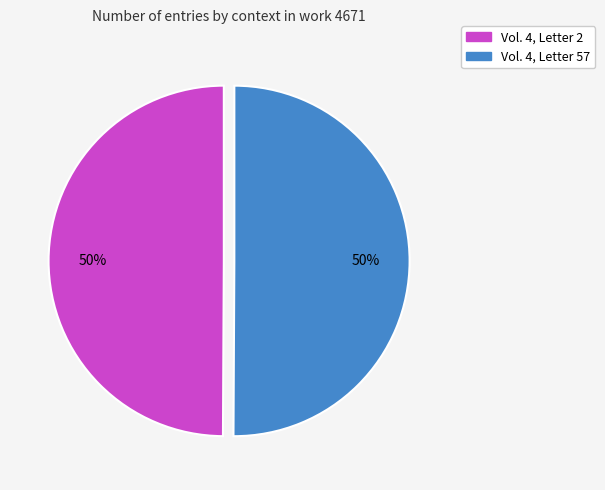

Is it true that Vol. 4, Letter 57 is 50% of the pie?

True